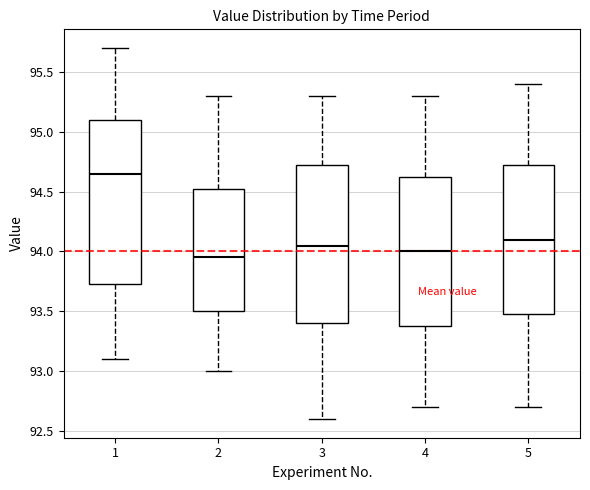

Where is the upper edge of the box at x = 2 on the y-axis? The values are not printed on the chart, so give them approximately, as read against the axis.

94.55